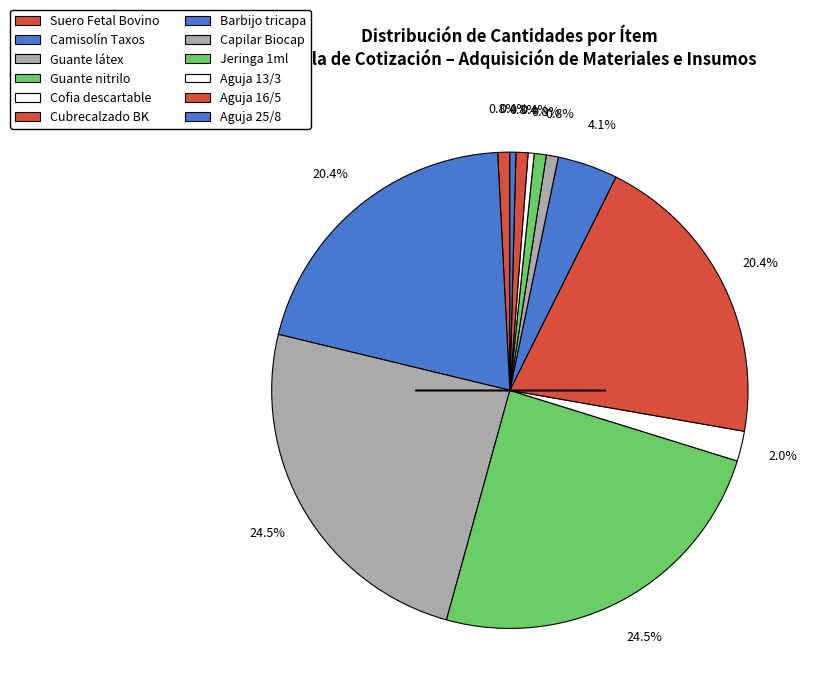

Is Capilar Biocap the majority of the pie?

No